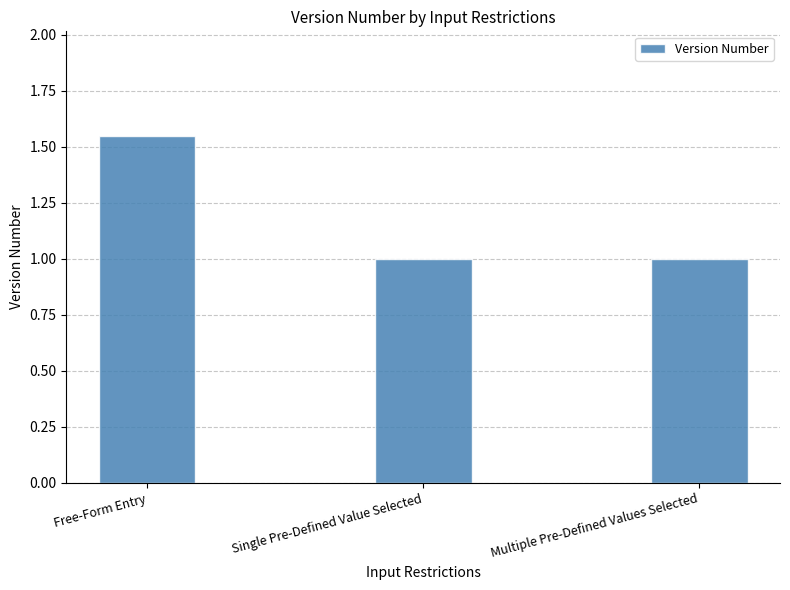

The value at Free-Form Entry is 0.4. True or false?

False